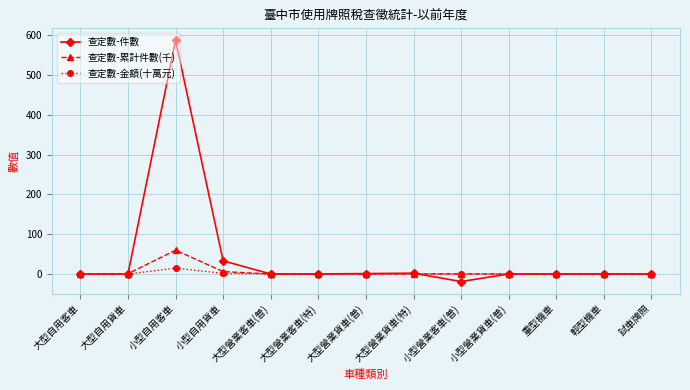

True or false: 查定數-累計件數(千) has more than 0 interior local peaks.

True